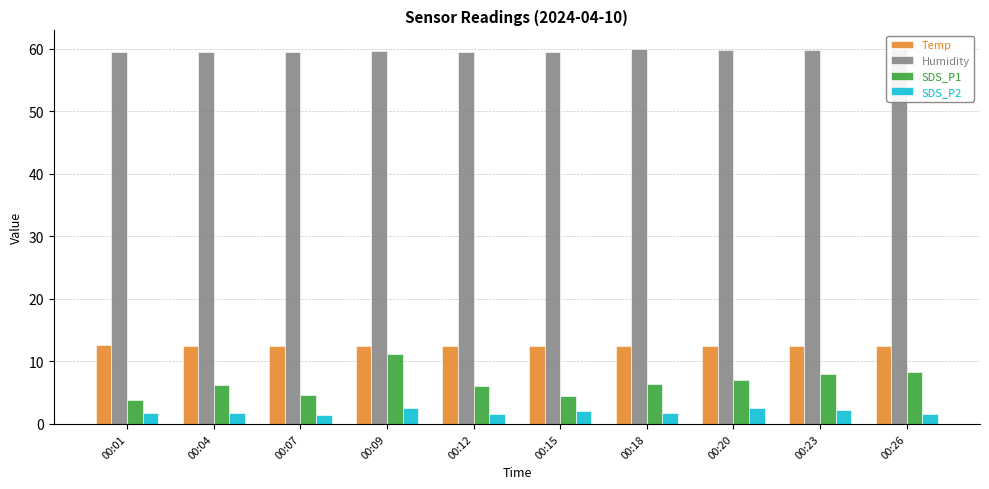

What is the difference between the second highest and minimum values in the SDS_P1 series?

4.5